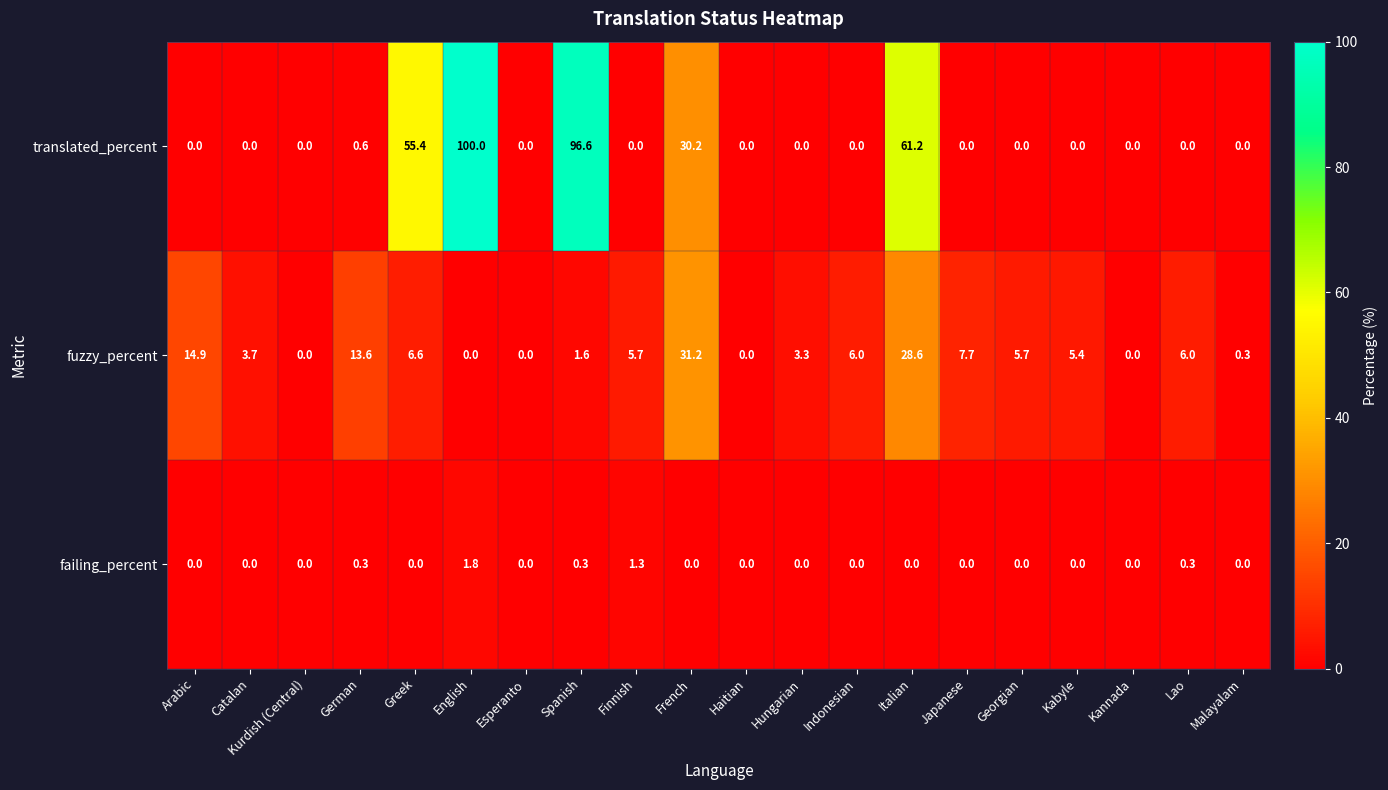

What is the maximum value shown in the chart?

100.0